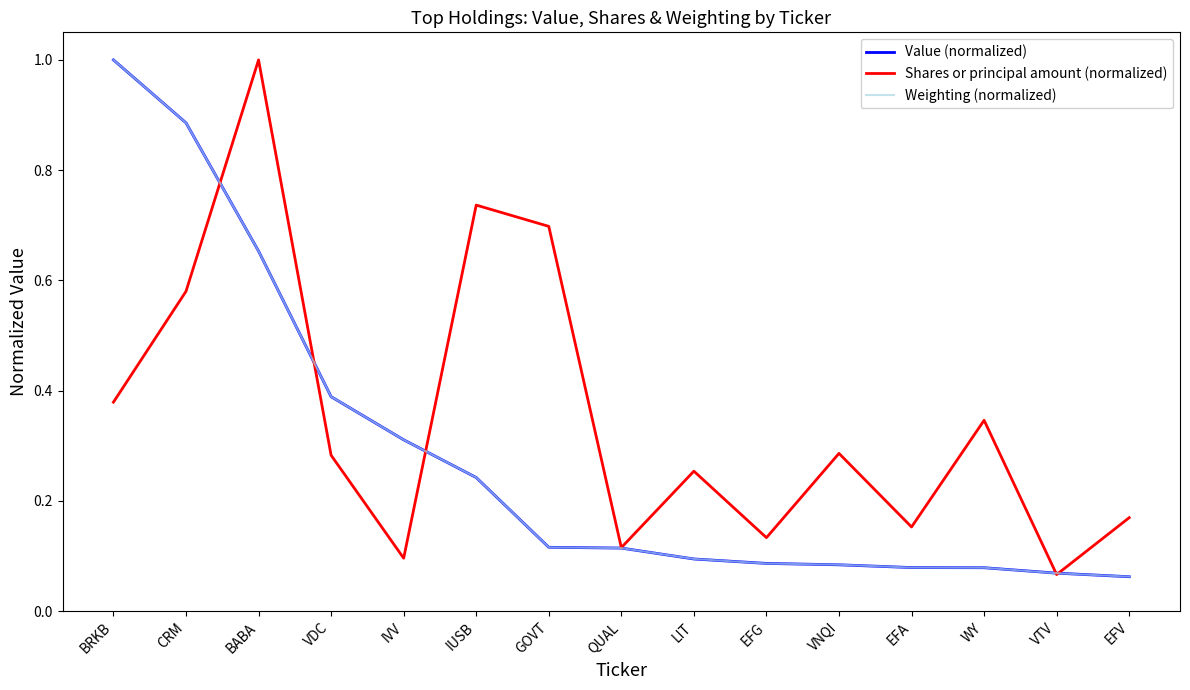

True or false: Shares or principal amount (normalized) and Value (normalized) cross at least once.

True